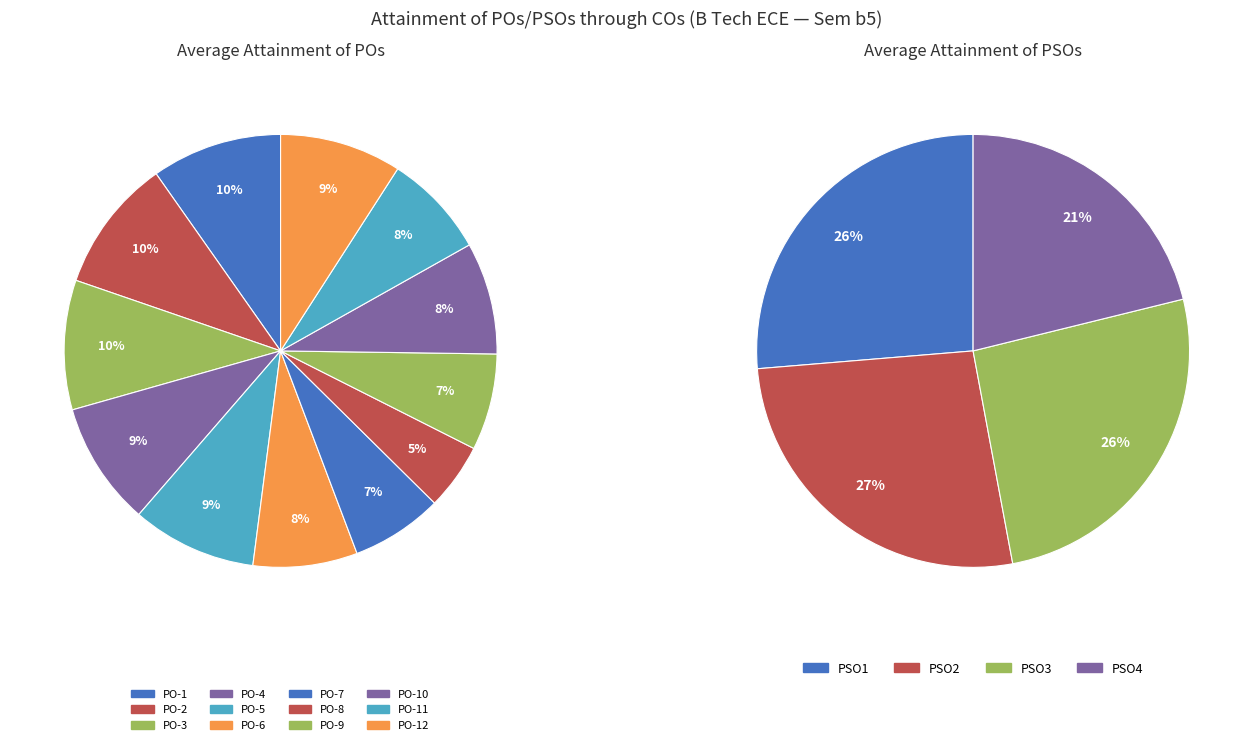

Does PO-3 account for over 50% of the chart?

No